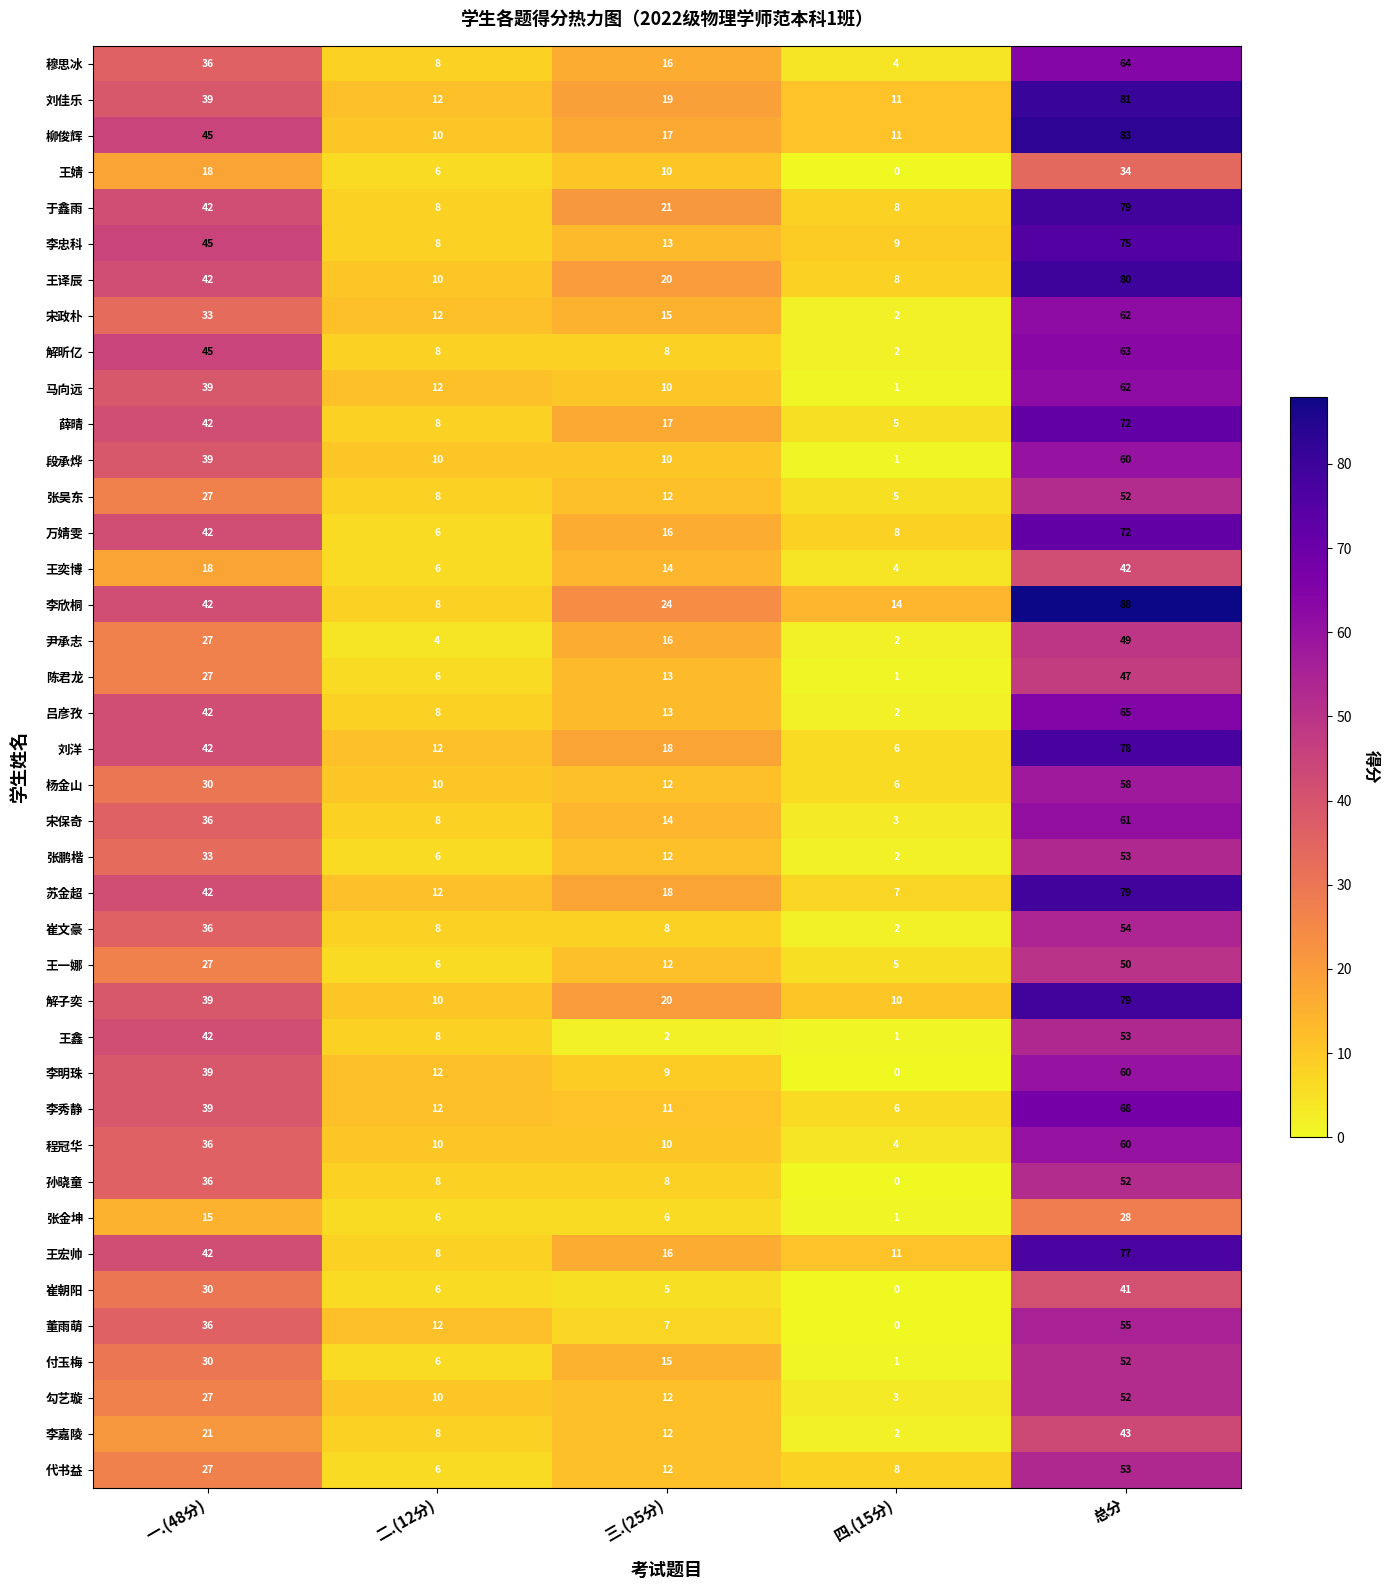

What is the sum of the 崔文豪 values at 四.(15分) and 三.(25分)?

10